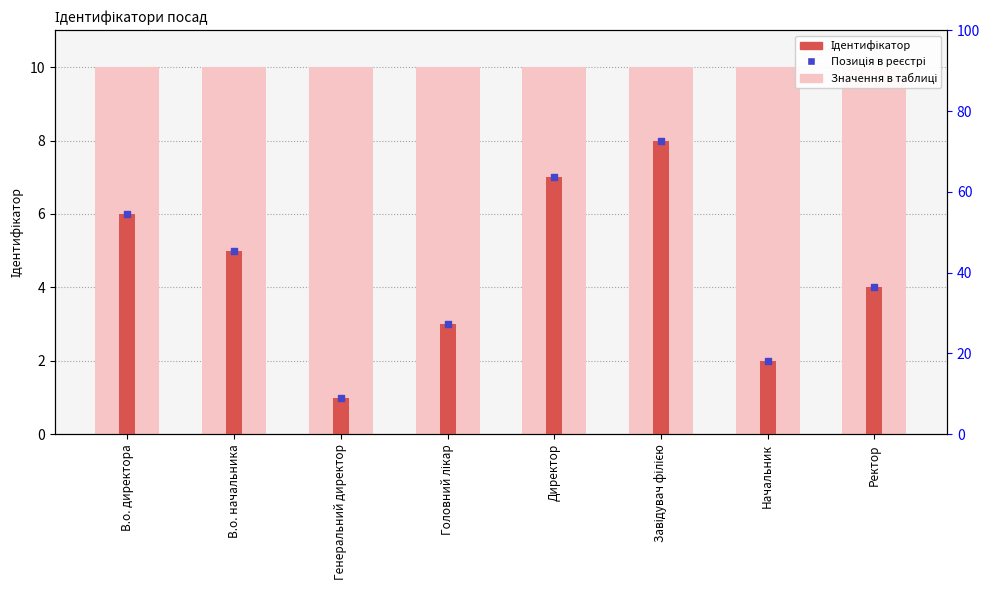

Is the value of Позиція в реєстрі at Завідувач філією greater than the value of Ідентифікатор at В.о. директора?

Yes